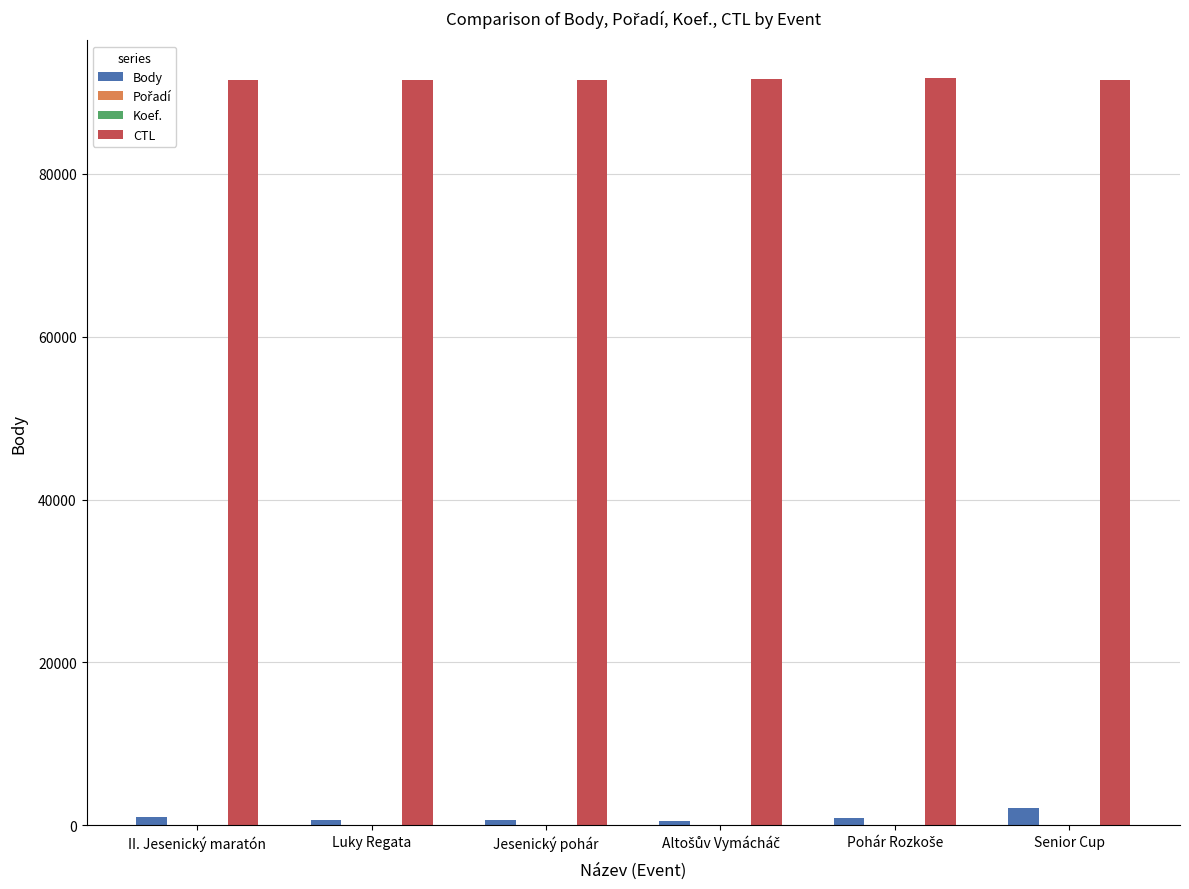

What is the sum of all Body values?

5843